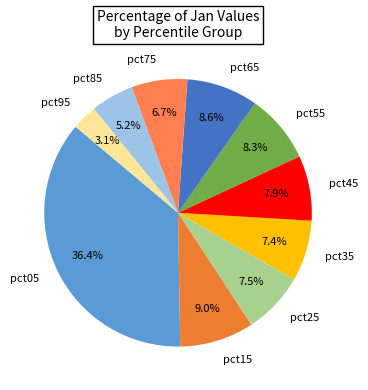

How many slices are in this pie chart?

10